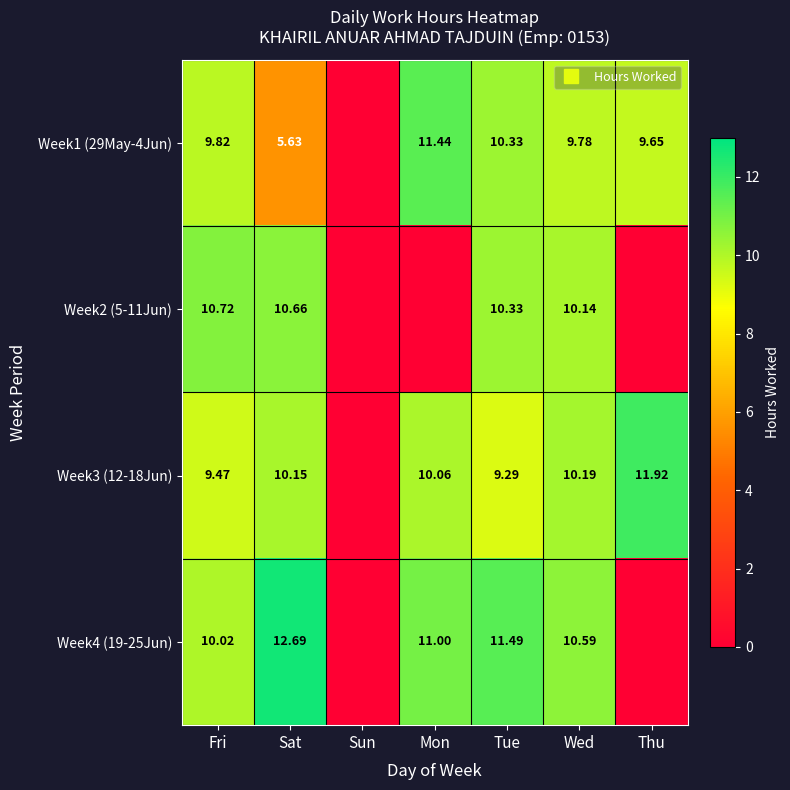

True or false: Week1 (29May-4Jun) has a value of 3.9 at Tue.

False